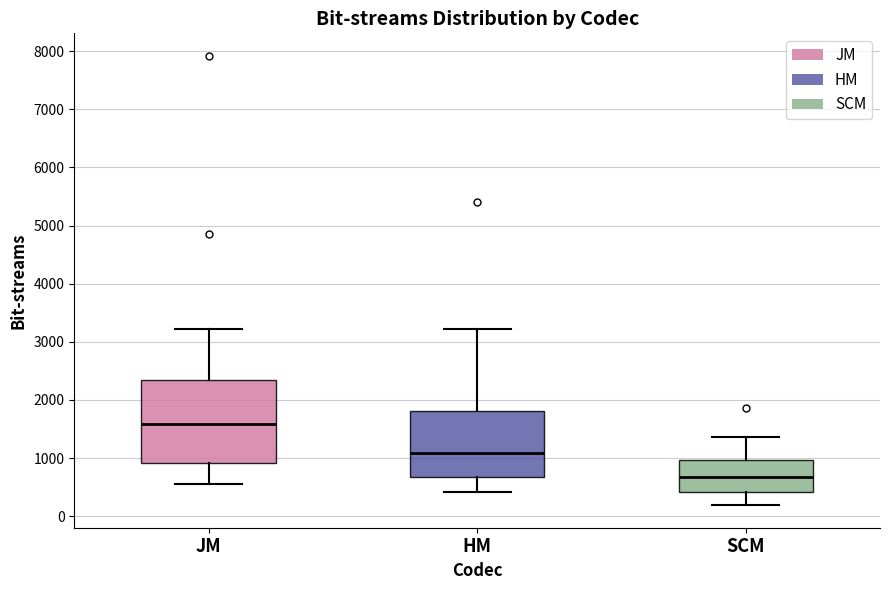

Reading left to right, transcribe this box plot: for each box, give where its median line is, the range the box spans, and where its two whiskers end, as read against the y-axis. The values are not printed on the chart, so give them approximately, as read against the axis.

JM: median 1600, box 900 to 2300, whiskers 600 to 3200
HM: median 1100, box 700 to 1800, whiskers 400 to 3200
SCM: median 700, box 400 to 1000, whiskers 200 to 1400